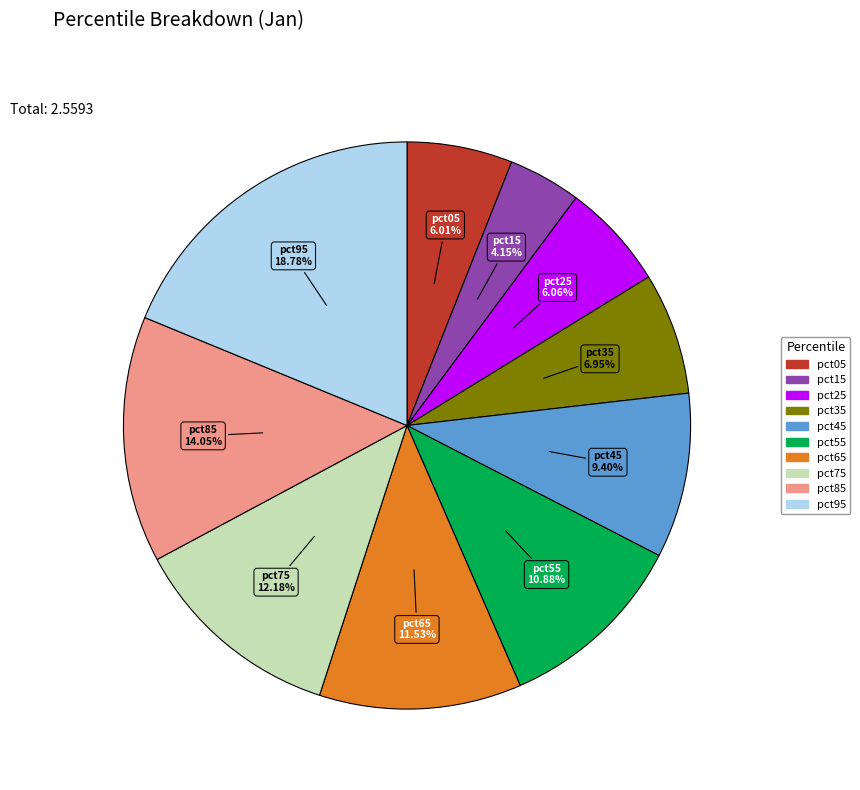

Which category has the smallest portion of the pie?

pct15